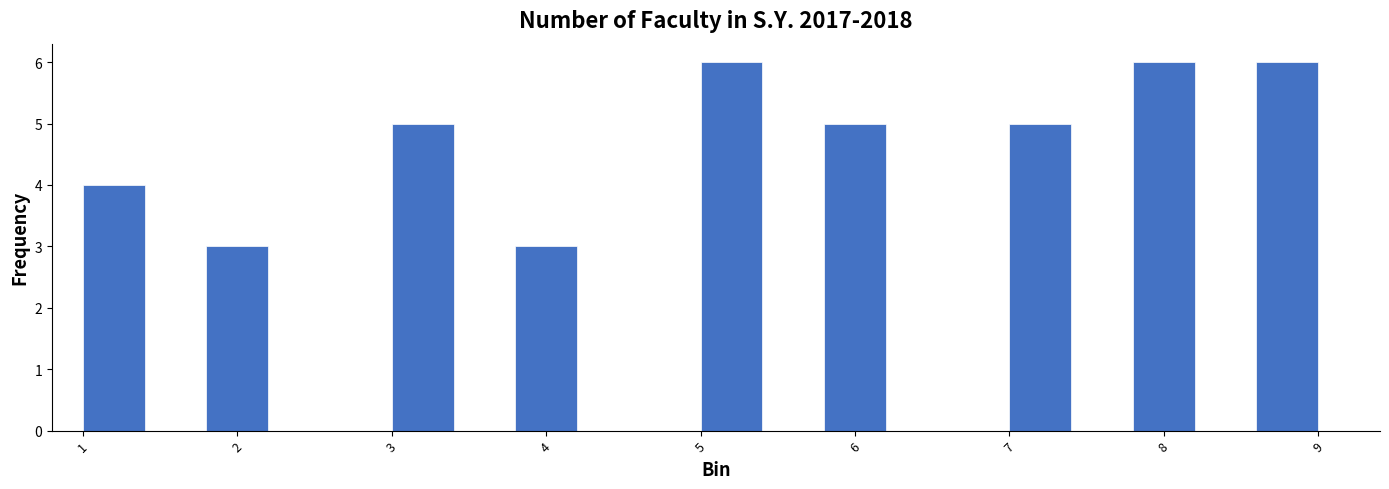

Reading left to right, transcribe this chart: for each bar, give the range it covers on the x-axis and its height. The values are not printed on the chart, so give them approximately, as read against the axis.

1.0 to 1.4: 4
1.4 to 1.8: 0
1.8 to 2.2: 3
2.2 to 2.6: 0
2.6 to 3.0: 0
3.0 to 3.4: 5
3.4 to 3.8: 0
3.8 to 4.2: 3
4.2 to 4.6: 0
4.6 to 5.0: 0
5.0 to 5.4: 6
5.4 to 5.8: 0
5.8 to 6.2: 5
6.2 to 6.6: 0
6.6 to 7.0: 0
7.0 to 7.4: 5
7.4 to 7.8: 0
7.8 to 8.2: 6
8.2 to 8.6: 0
8.6 to 9.0: 6